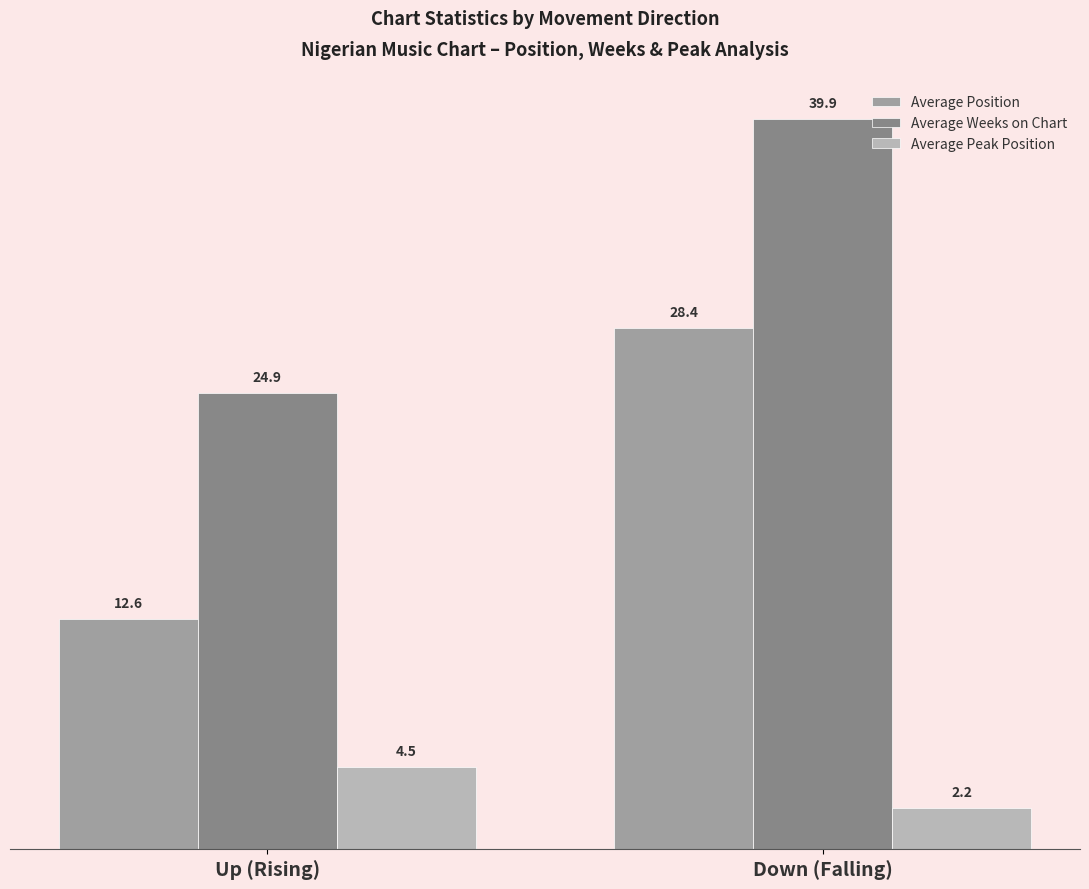

Is it true that Average Position equals 28.4 at Down (Falling)?

True